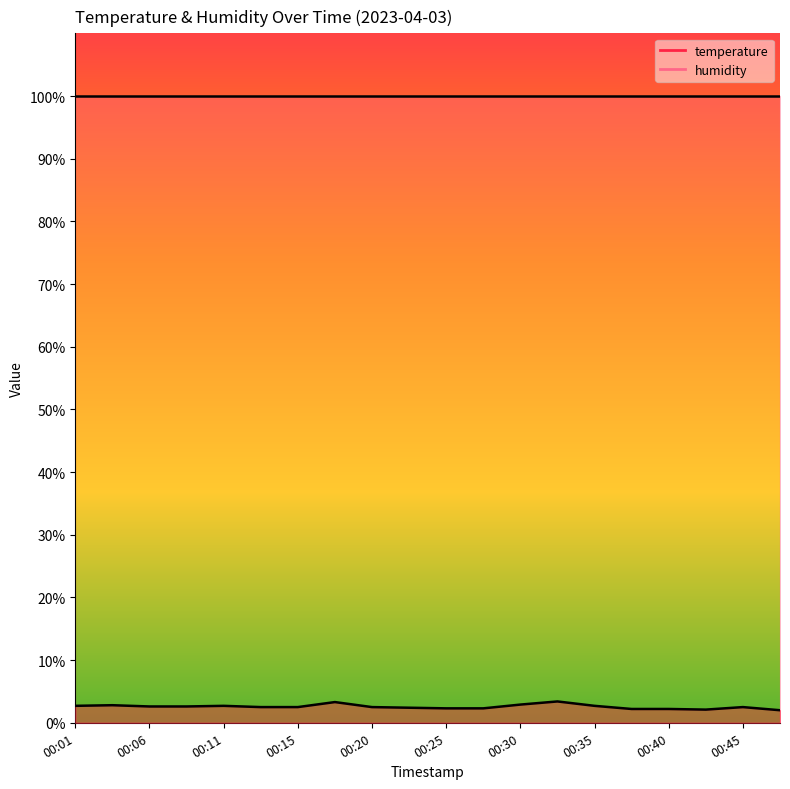

Reading right to left, what are all the values shown in this chart?

00:48=2.0	00:45=2.5	00:42=2.1	00:40=2.2	00:37=2.2	00:35=2.7	00:32=3.4	00:30=2.9	00:28=2.3	00:25=2.3	00:23=2.4	00:20=2.5	00:18=3.3	00:15=2.5	00:13=2.5	00:11=2.7	00:08=2.6	00:06=2.6	00:03=2.8	00:01=2.7